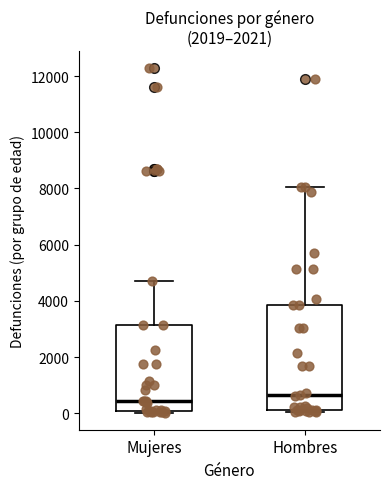

Which box is the tallest, from its lower edge to its upper edge?

Hombres